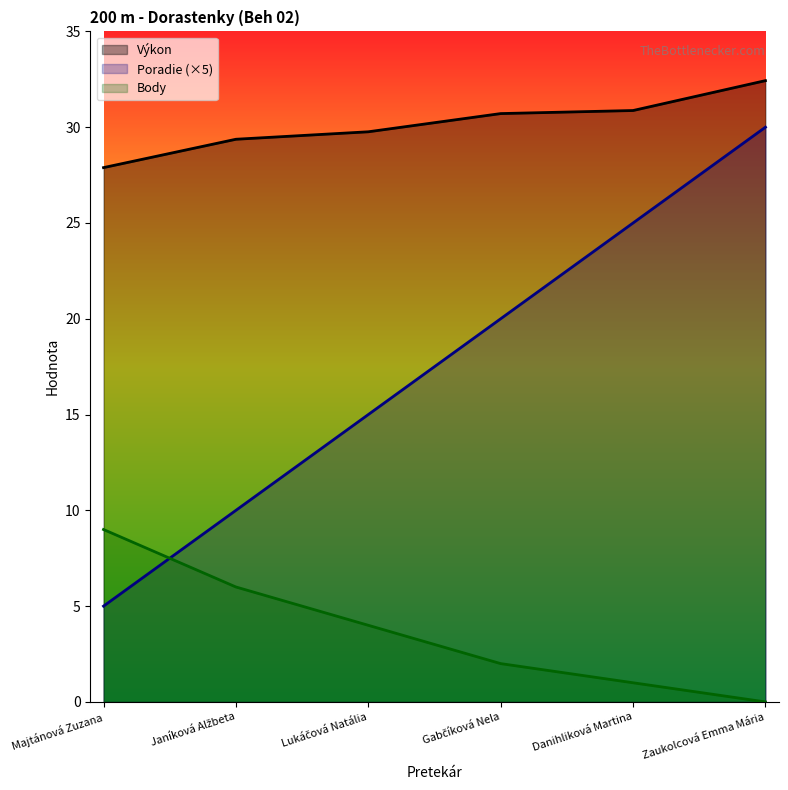

Which series changed the most between Gabčíková Nela and Danihliková Martina?

Poradie